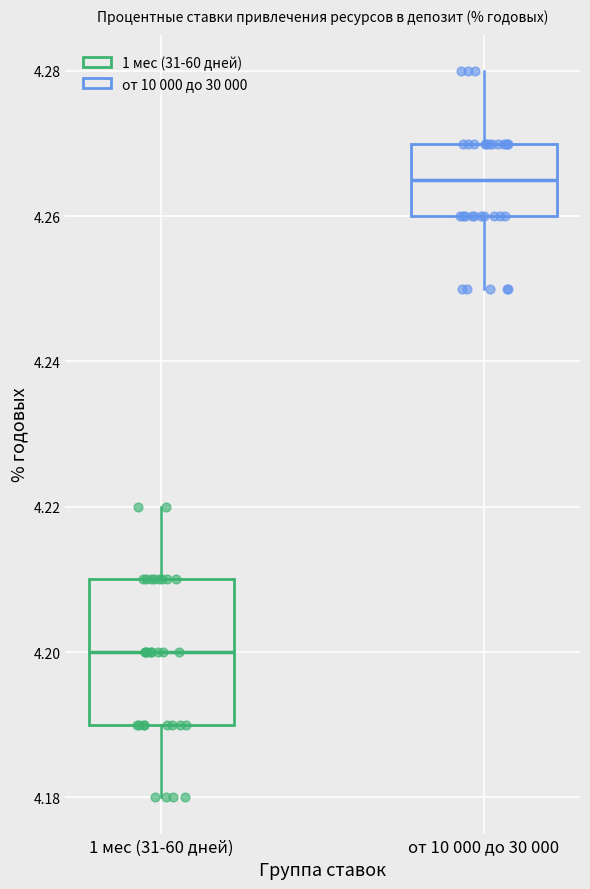

Where is the upper edge of the box for 1 мес (31-60 дней) on the y-axis? The values are not printed on the chart, so give them approximately, as read against the axis.

4.210